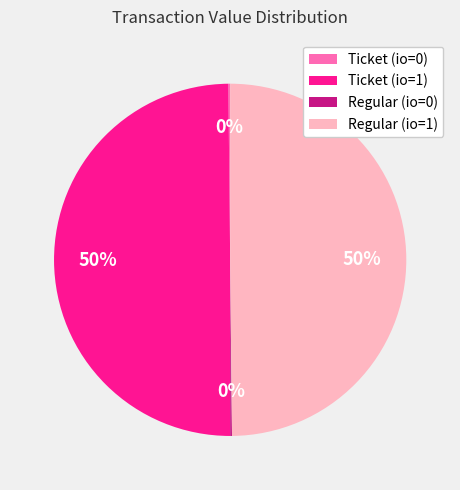

To the nearest percent, what is the average slice percentage?

25%